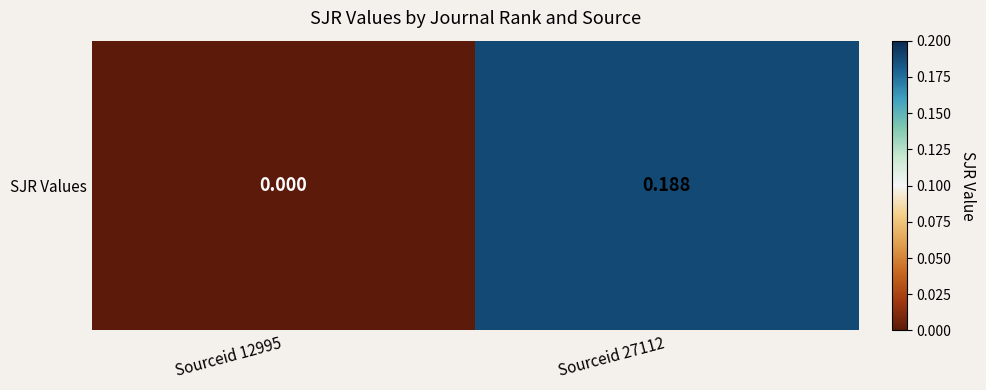

Which label corresponds to the largest value in the chart?

Sourceid 27112